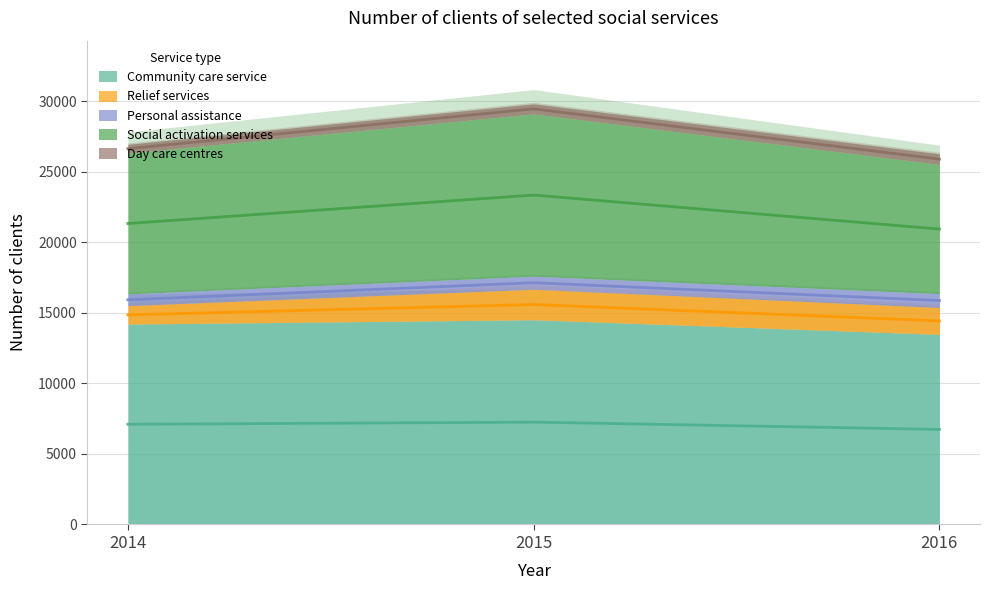

List the series in order of their peak value, lowest first.

Day care centres, Personal assistance, Relief services, Social activation services, Community care service